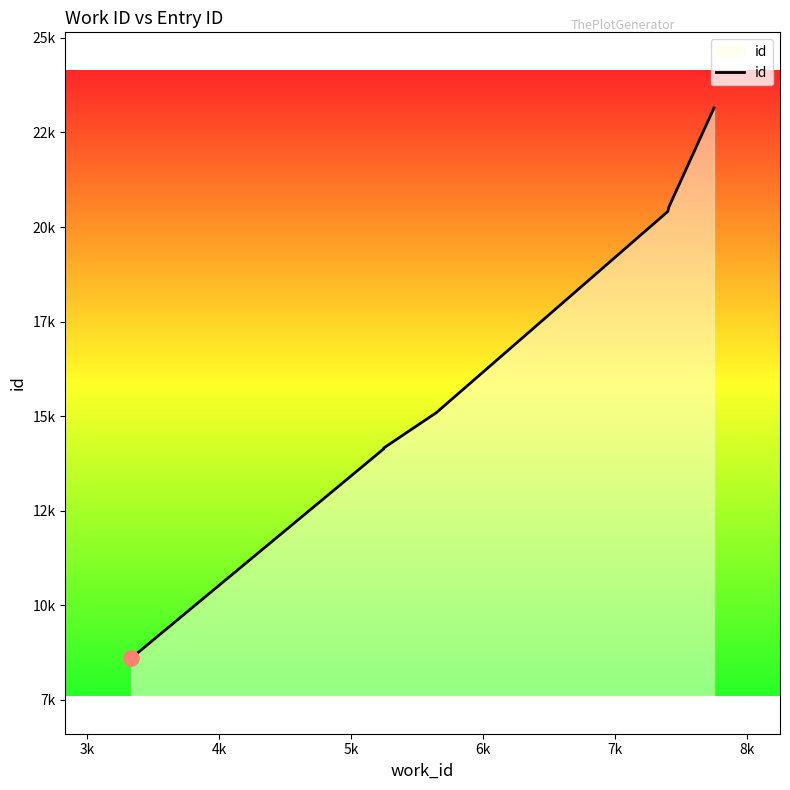

Which has a higher value, 6k or 8k?

8k